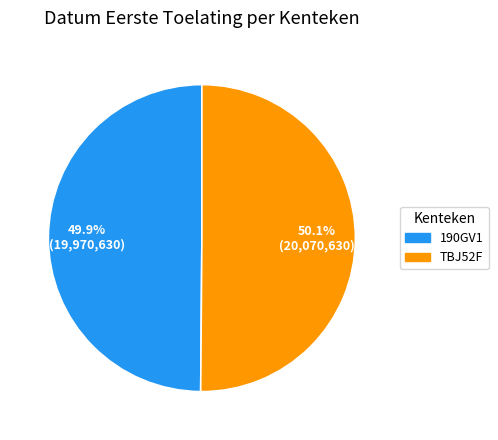

To the nearest percent, what is the average slice percentage?

50%